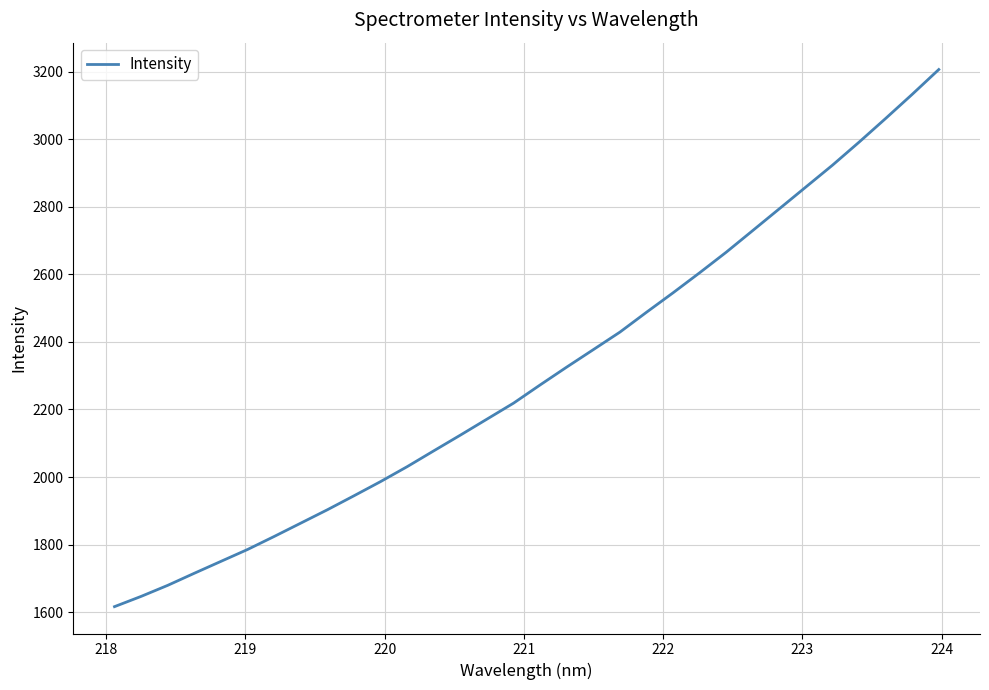

What is the smallest value displayed?

1616.7